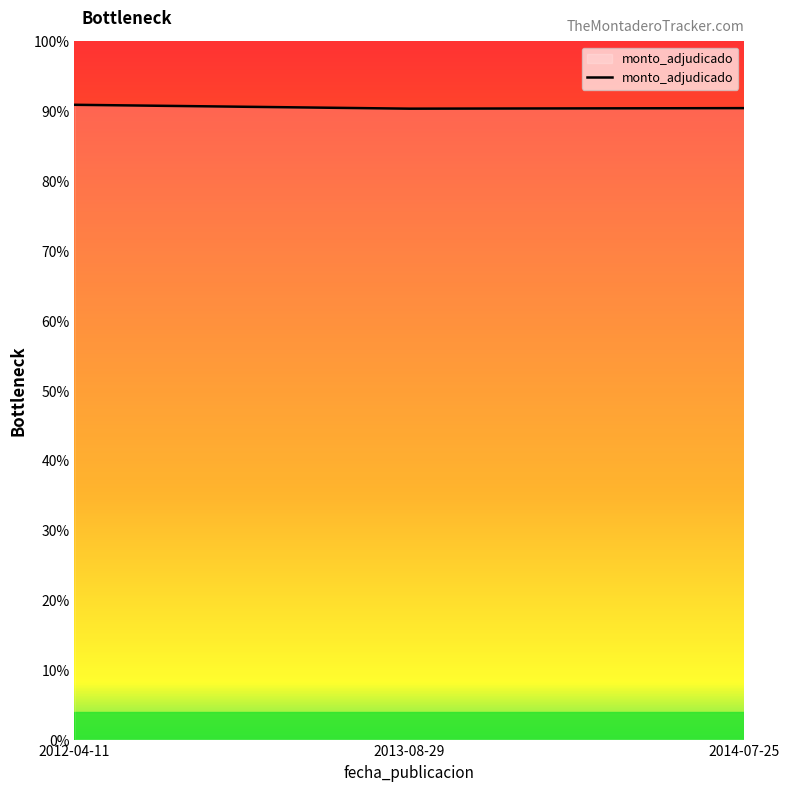

What is the label of the 2nd point from the left?

2013-08-29